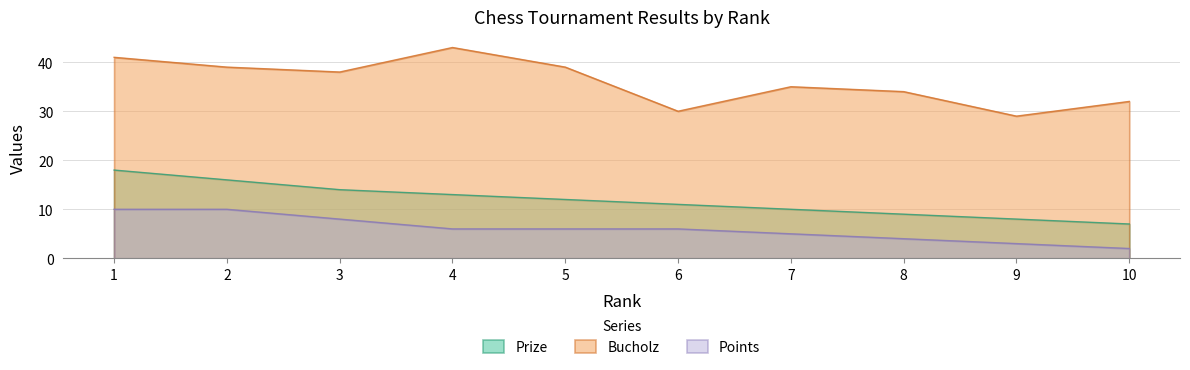

Reading right to left, transcribe all the data shown in this chart.

Prize: 7	8	9	10	11	12	13	14	16	18
Bucholz: 32	29	34	35	30	39	43	38	39	41
Points: 2	3	4	5	6	6	6	8	10	10